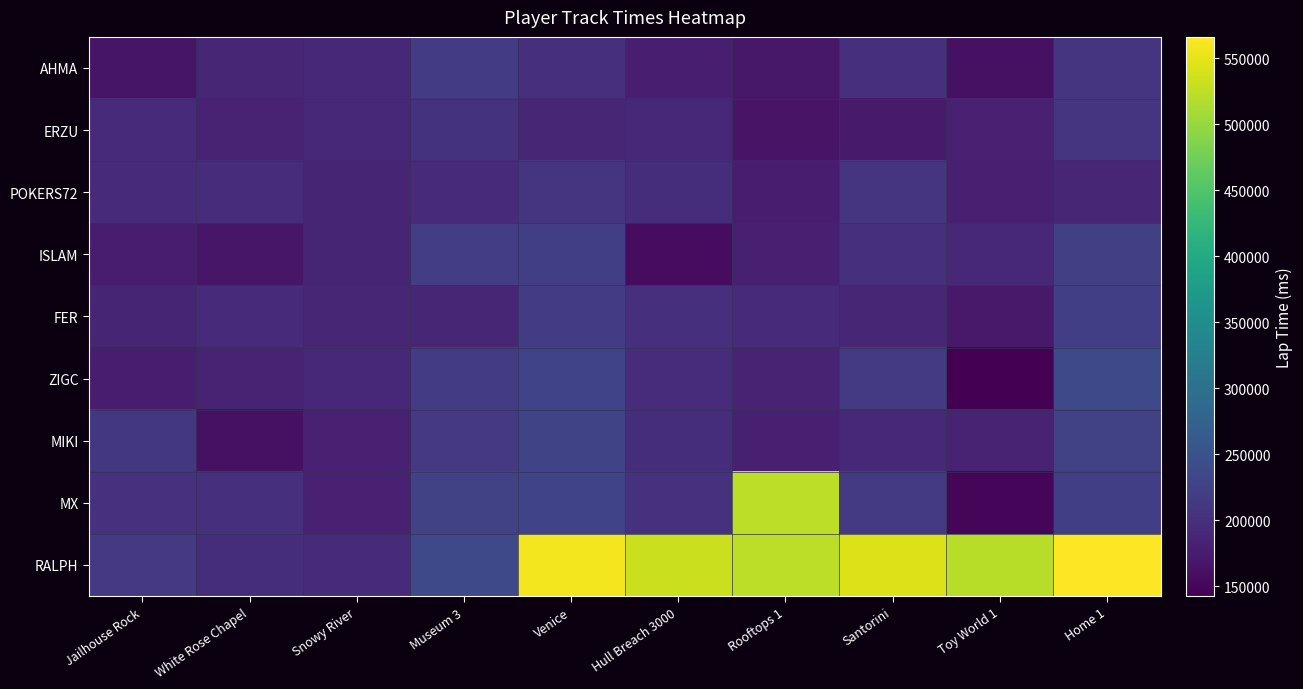

Reading left to right, extract all data points from this chart.

AHMA: Jailhouse Rock=167168	White Rose Chapel=187474	Snowy River=190015	Museum 3=217551	Venice=199002	Hull Breach 3000=177988	Rooftops 1=169402	Santorini=199824	Toy World 1=161304	Home 1=206455
ERZU: Jailhouse Rock=194380	White Rose Chapel=182784	Snowy River=190799	Museum 3=205015	Venice=187967	Hull Breach 3000=190047	Rooftops 1=165354	Santorini=172594	Toy World 1=181486	Home 1=207784
POKERS72: Jailhouse Rock=195141	White Rose Chapel=196207	Snowy River=185431	Museum 3=192091	Venice=206621	Hull Breach 3000=197525	Rooftops 1=176113	Santorini=205720	Toy World 1=179428	Home 1=187421
ISLAM: Jailhouse Rock=176261	White Rose Chapel=168374	Snowy River=186343	Museum 3=219525	Venice=221104	Hull Breach 3000=156541	Rooftops 1=180397	Santorini=200916	Toy World 1=190043	Home 1=223020
FER: Jailhouse Rock=186672	White Rose Chapel=193535	Snowy River=187492	Museum 3=188333	Venice=215404	Hull Breach 3000=198852	Rooftops 1=194527	Santorini=188183	Toy World 1=171086	Home 1=220682
ZIGC: Jailhouse Rock=174320	White Rose Chapel=183584	Snowy River=190560	Museum 3=216355	Venice=227222	Hull Breach 3000=195504	Rooftops 1=184269	Santorini=214331	Toy World 1=142395	Home 1=236069
MIKI: Jailhouse Rock=210297	White Rose Chapel=160874	Snowy River=181588	Museum 3=212705	Venice=228892	Hull Breach 3000=198272	Rooftops 1=179306	Santorini=189422	Toy World 1=183237	Home 1=224618
MX: Jailhouse Rock=202485	White Rose Chapel=198759	Snowy River=180771	Museum 3=225070	Venice=227207	Hull Breach 3000=202023	Rooftops 1=524527	Santorini=214163	Toy World 1=148885	Home 1=220502
RALPH: Jailhouse Rock=212573	White Rose Chapel=197844	Snowy River=192448	Museum 3=236525	Venice=558892	Hull Breach 3000=532023	Rooftops 1=524527	Santorini=544331	Toy World 1=520043	Home 1=566069